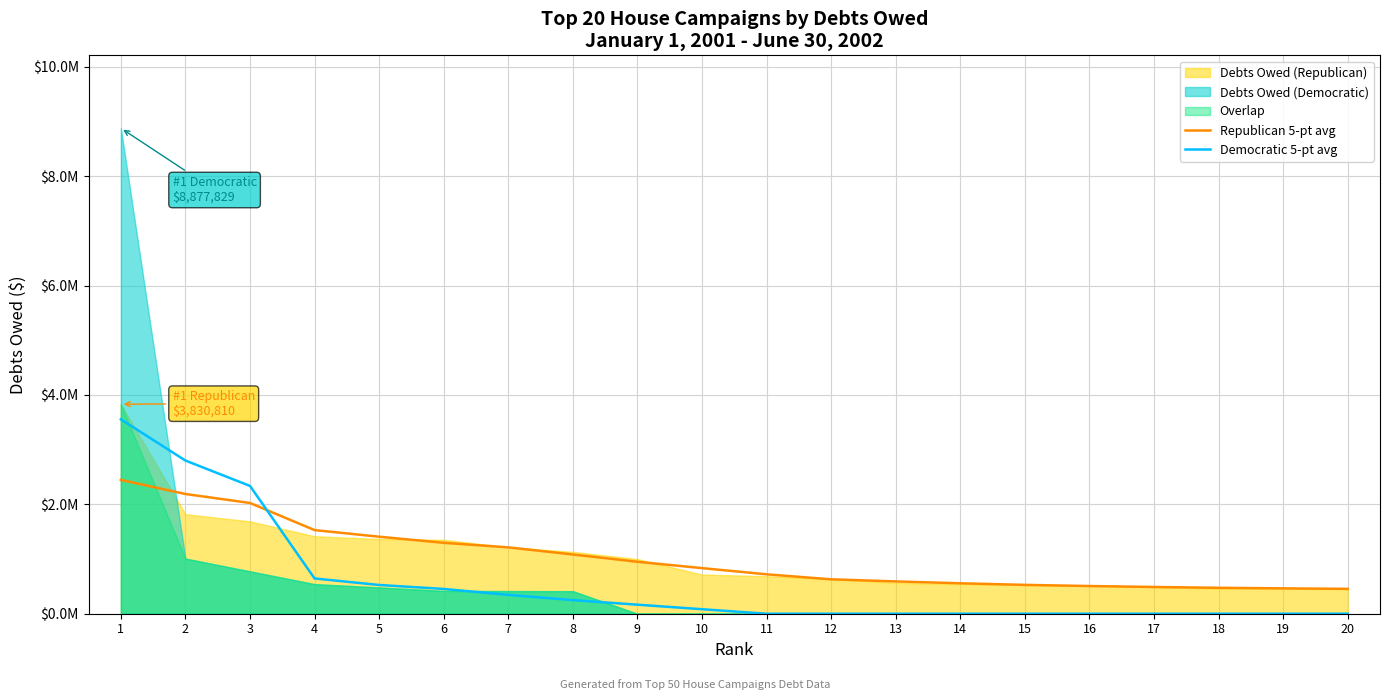

True or false: Democratic 5-pt avg has a value of 452972.4 at 6.

True